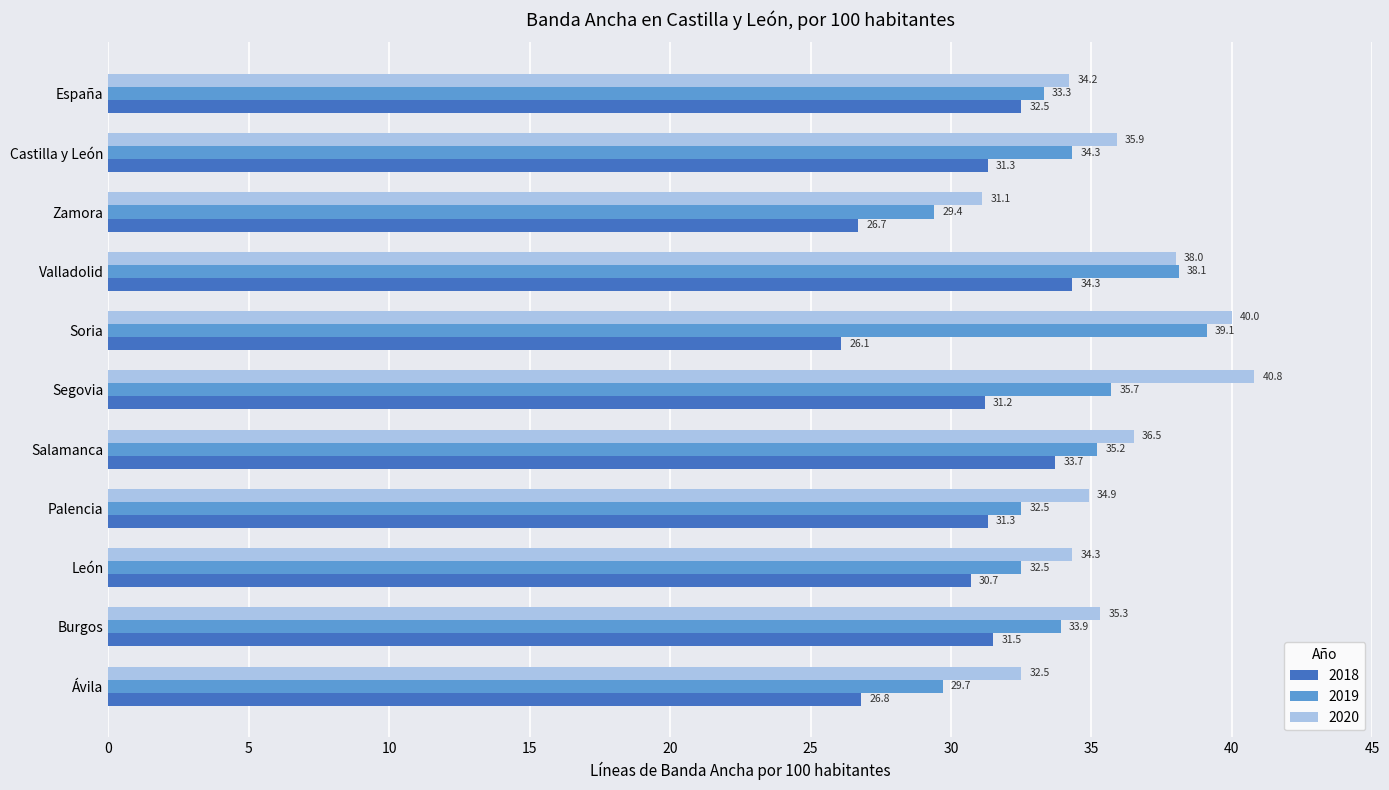

What is the minimum value for 2019?

29.4